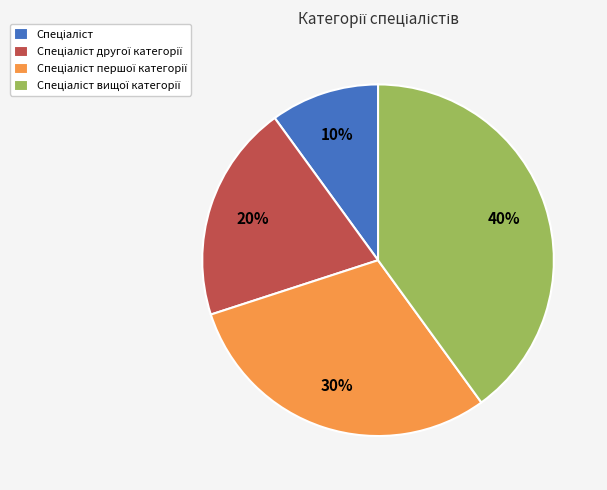

To the nearest percent, what is the average slice percentage?

25%